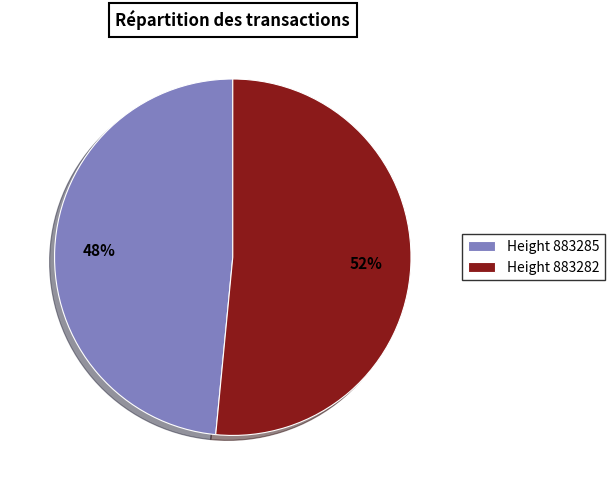

How many segments does this pie chart have?

2